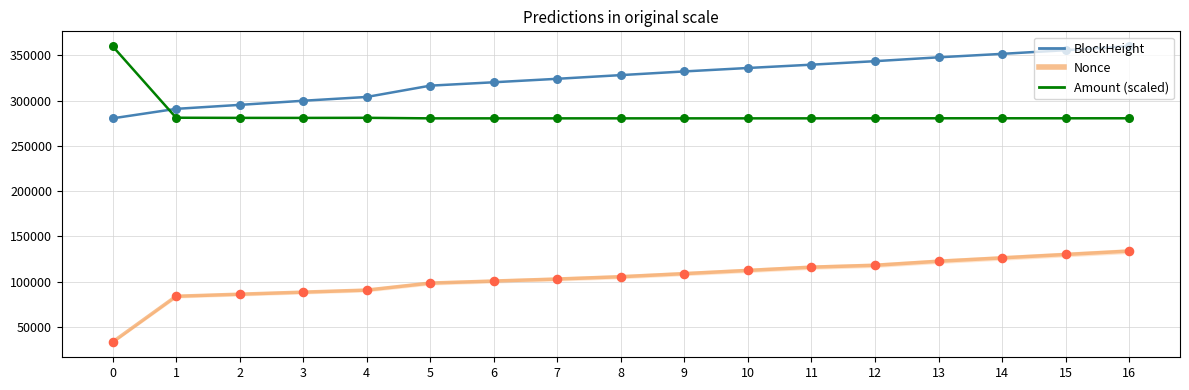

At how many categories does at least one series exceed 100093?

17